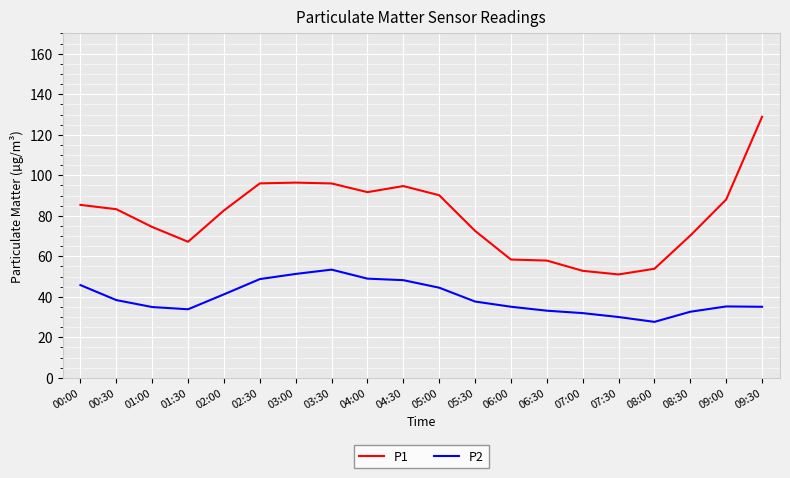

What is the sum of the P1 values at 00:30 and 02:00?

165.9